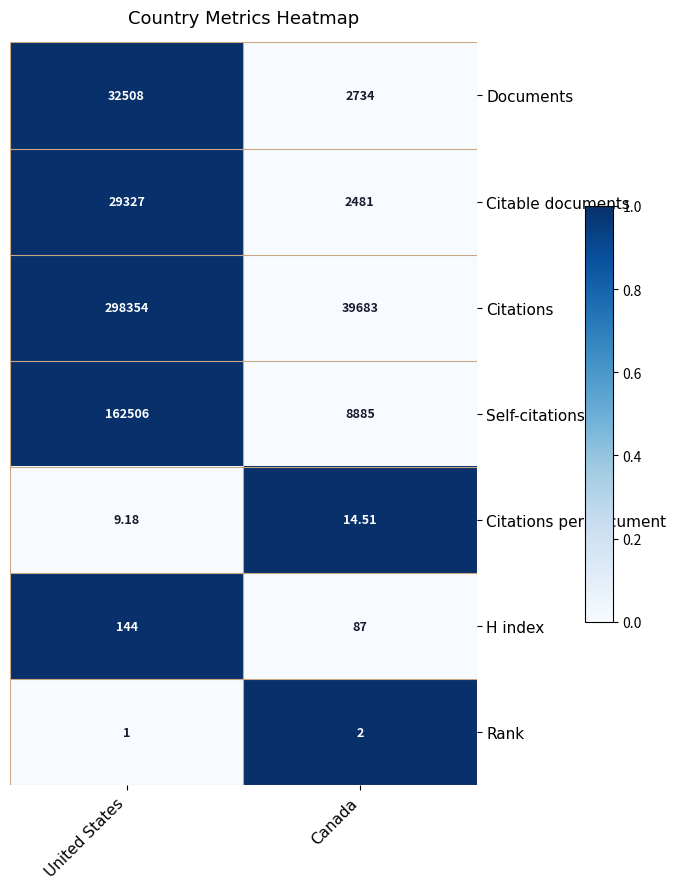

Where is Rank nearest to the value 1?

United States